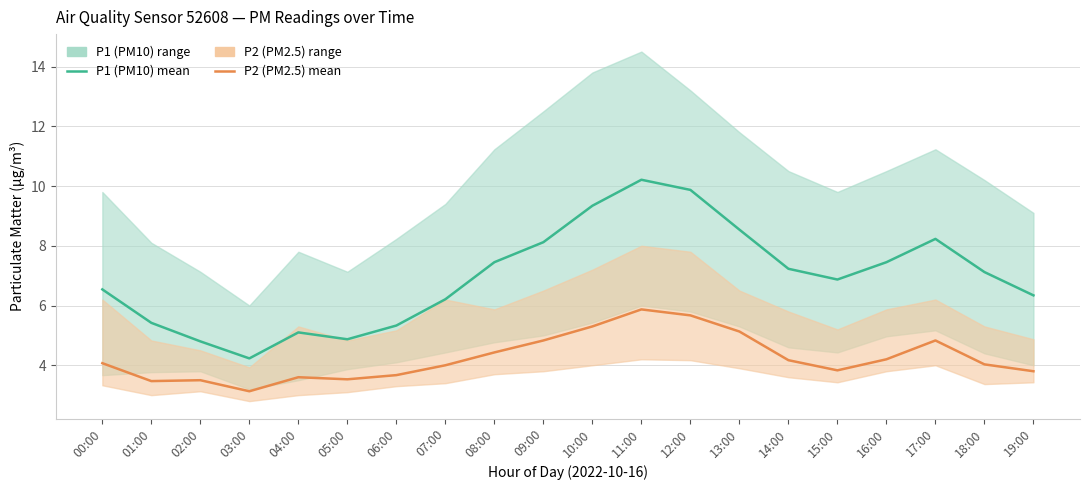

How many data points in P1 (PM10) mean are less than 7?

10